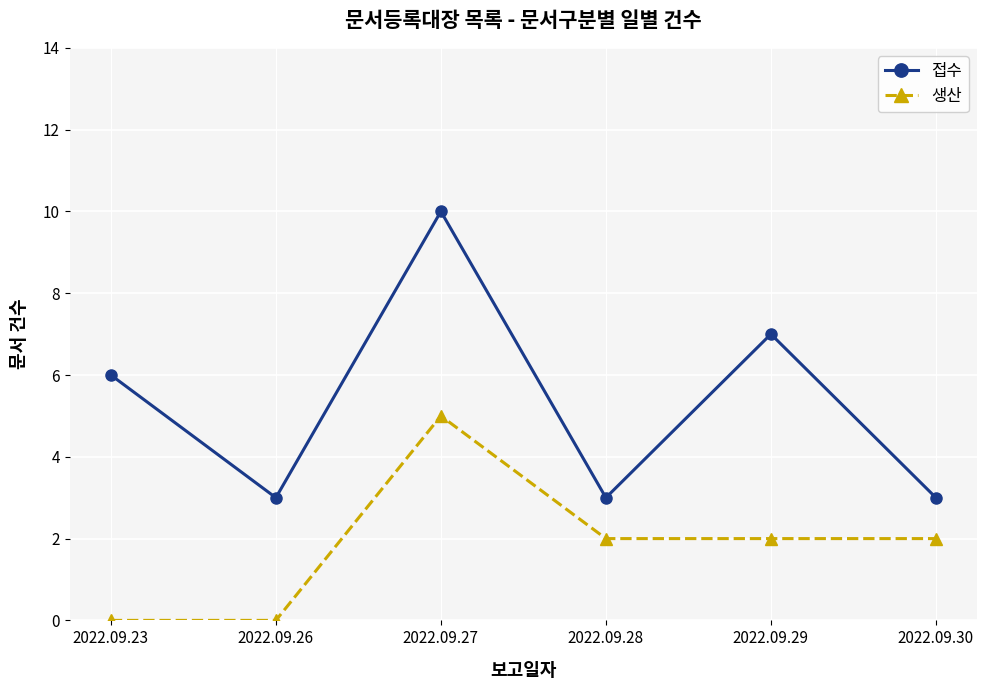

Read the 접수 value at 2022.09.26.

3